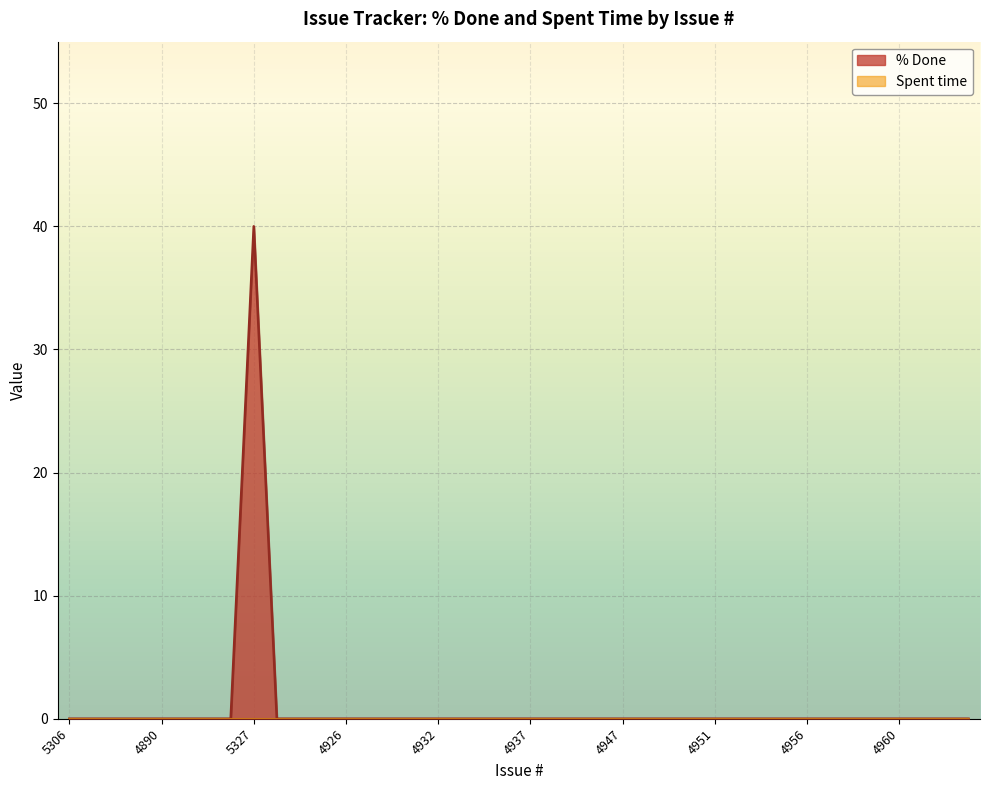

What is the greatest value displayed?

40